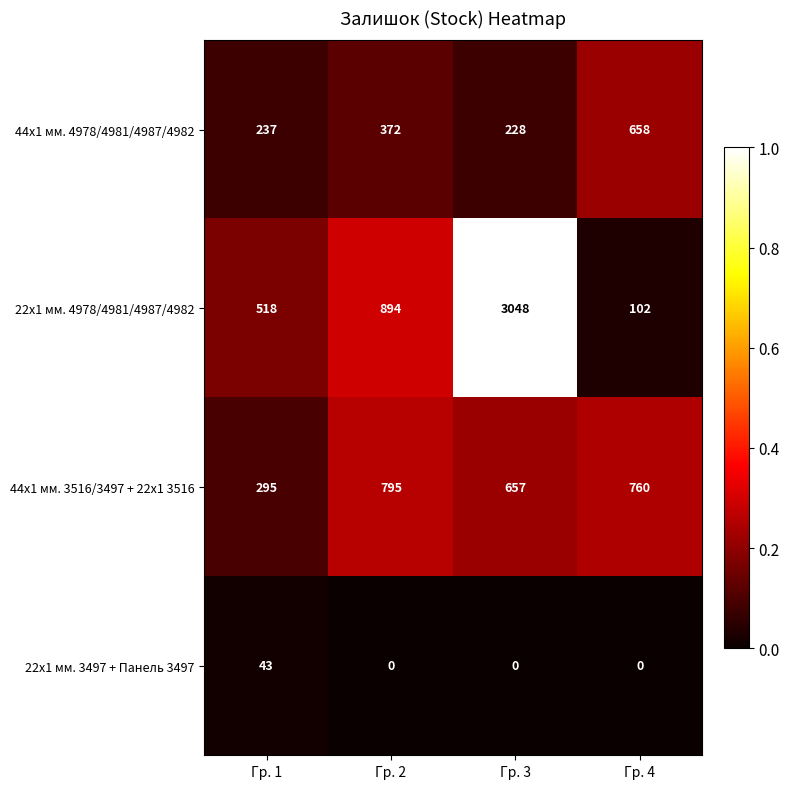

Count the number of categories in the chart.

4